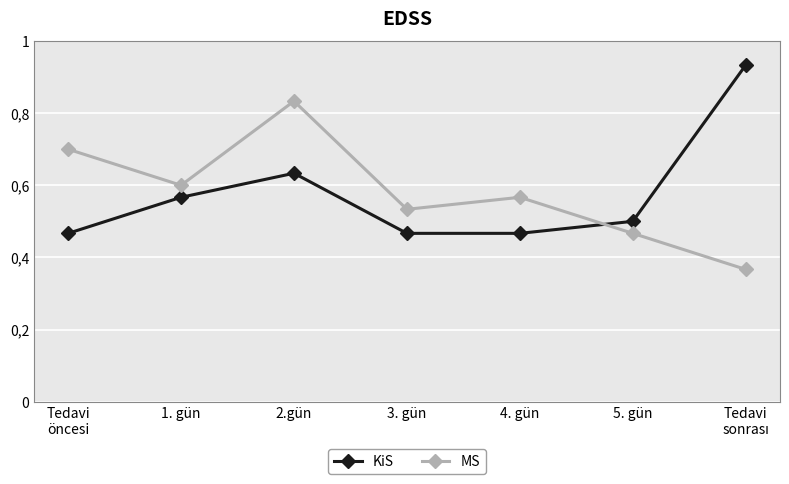

What position from the right is 1. gün?

6